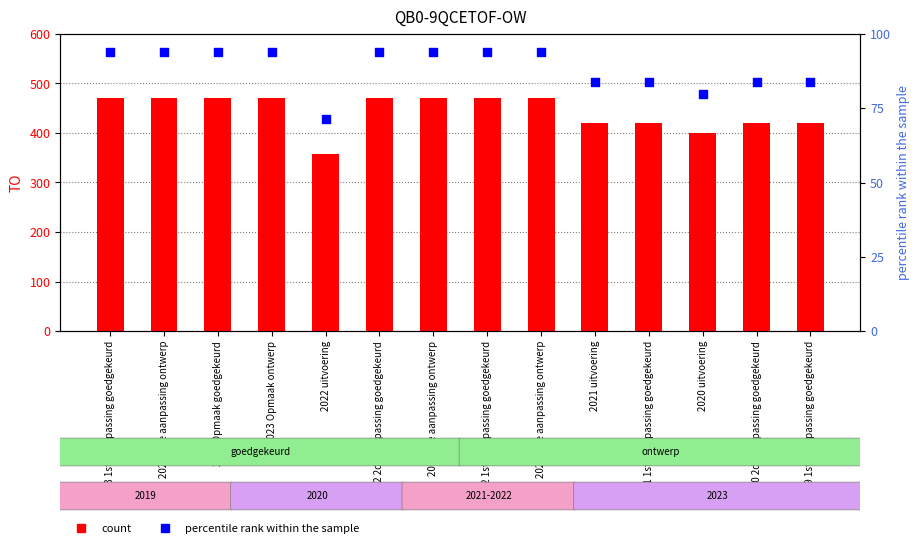

At how many categories does at least one series exceed 136?

14